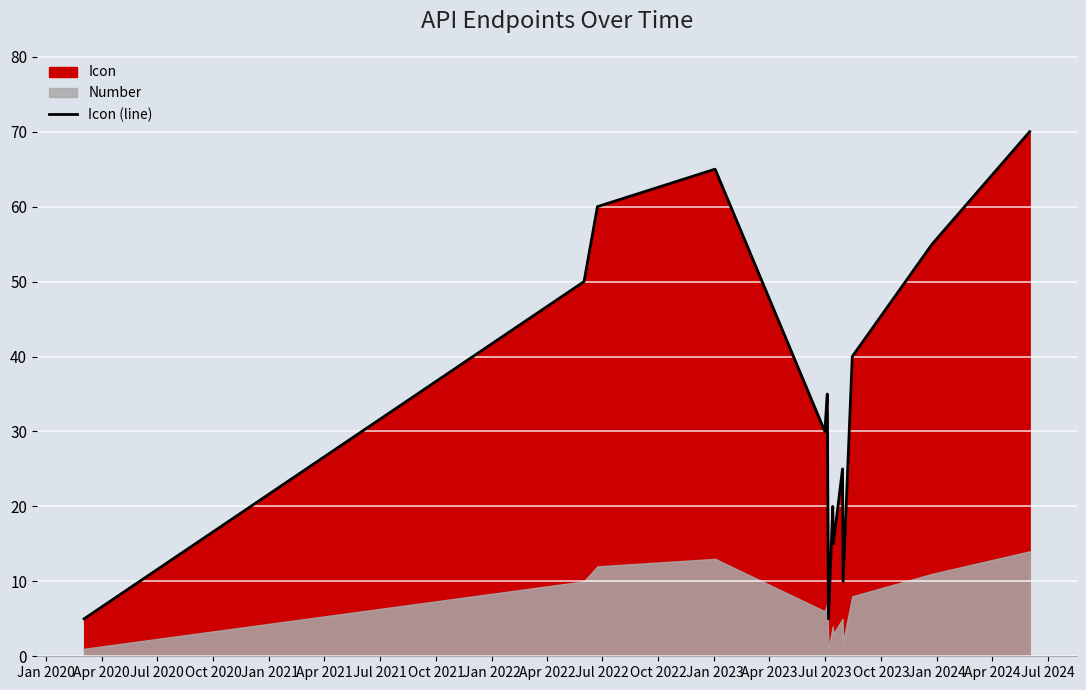

How many lines are shown in the chart?

1